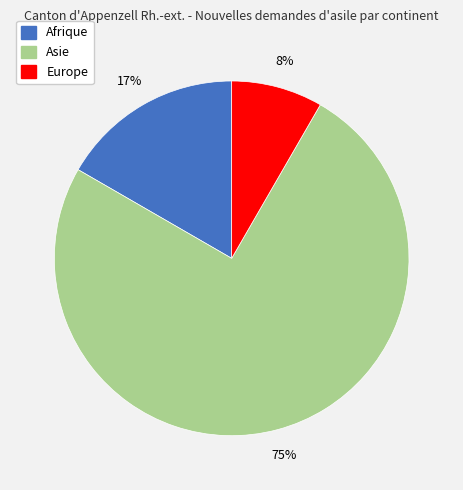

To the nearest percent, what is the average slice percentage?

33%